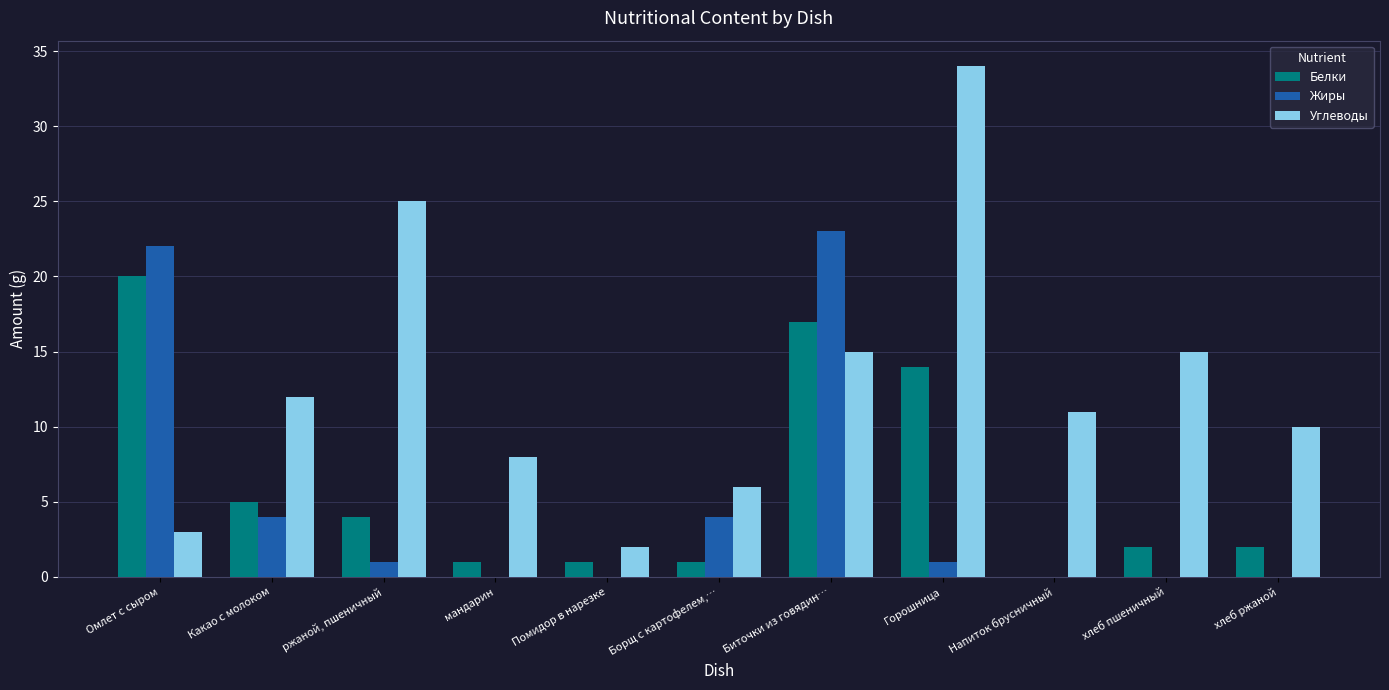

Which series has the largest total across all categories?

Углеводы